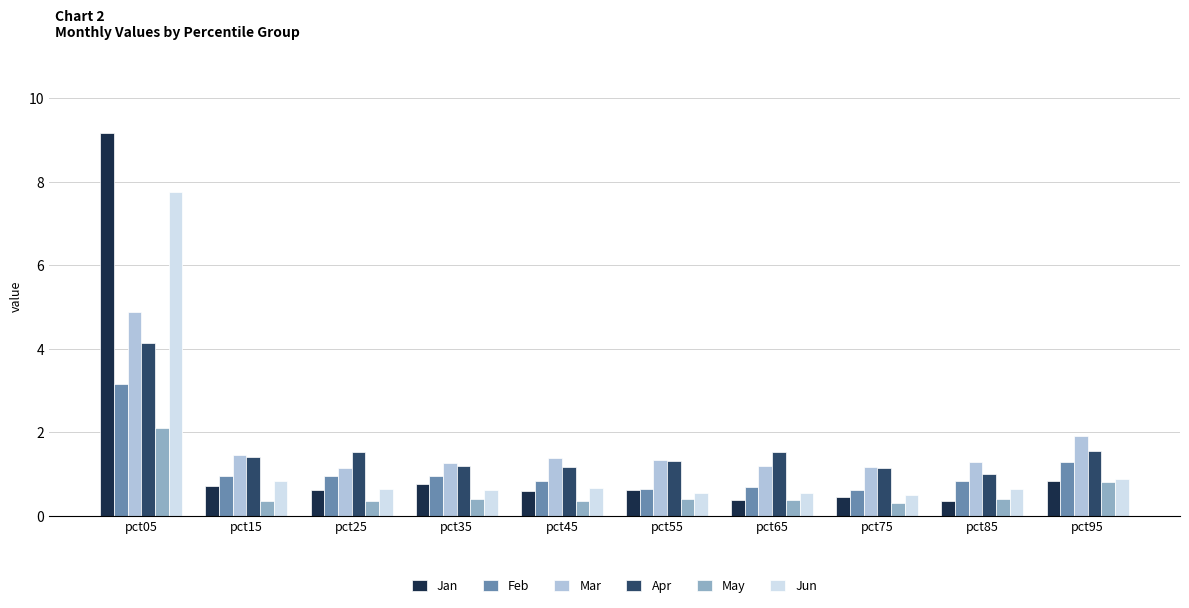

The Jun series shows 1.4 at pct15. True or false?

False